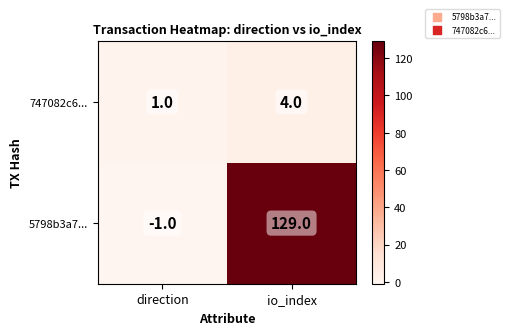

Rank the series by their maximum value, from highest to lowest.

5798b3a7..., 747082c6...